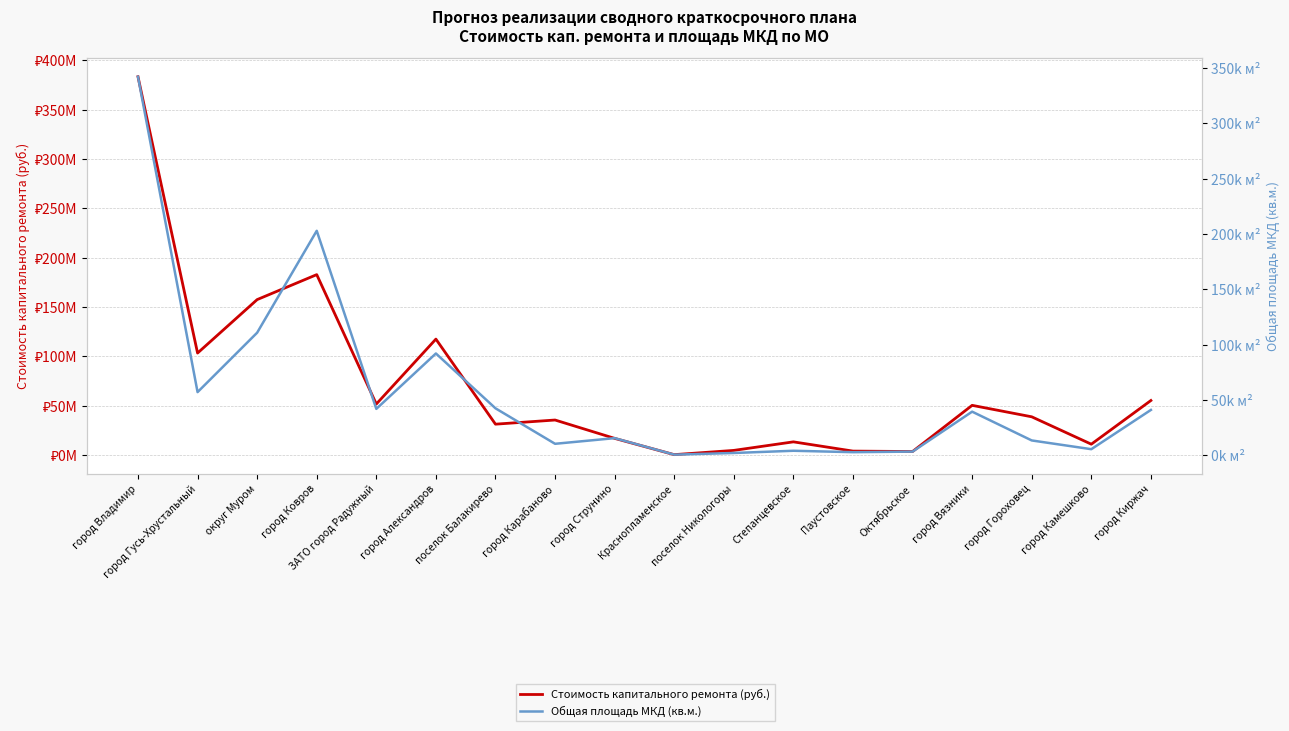

At how many categories does at least one series exceed 259094227?

1